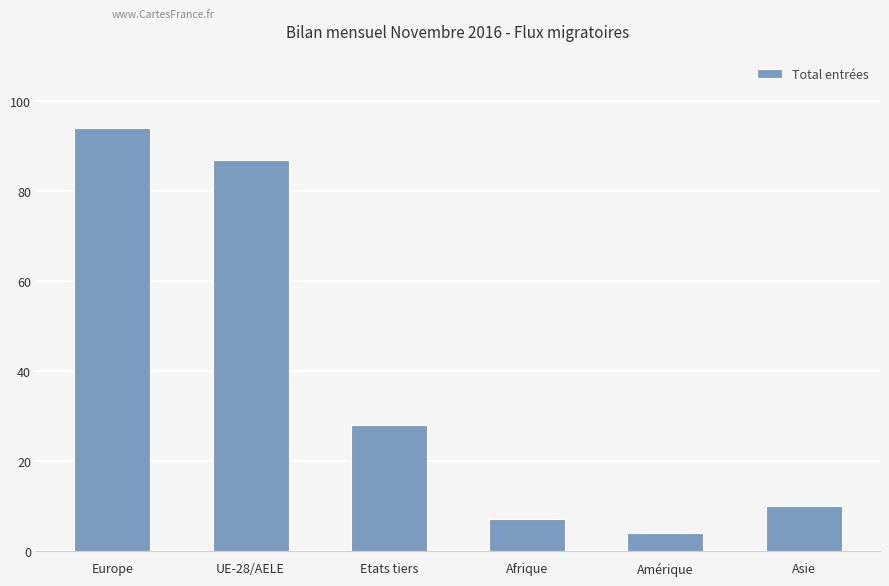

List the labels in order of value, largest first.

Europe, UE-28/AELE, Etats tiers, Asie, Afrique, Amérique